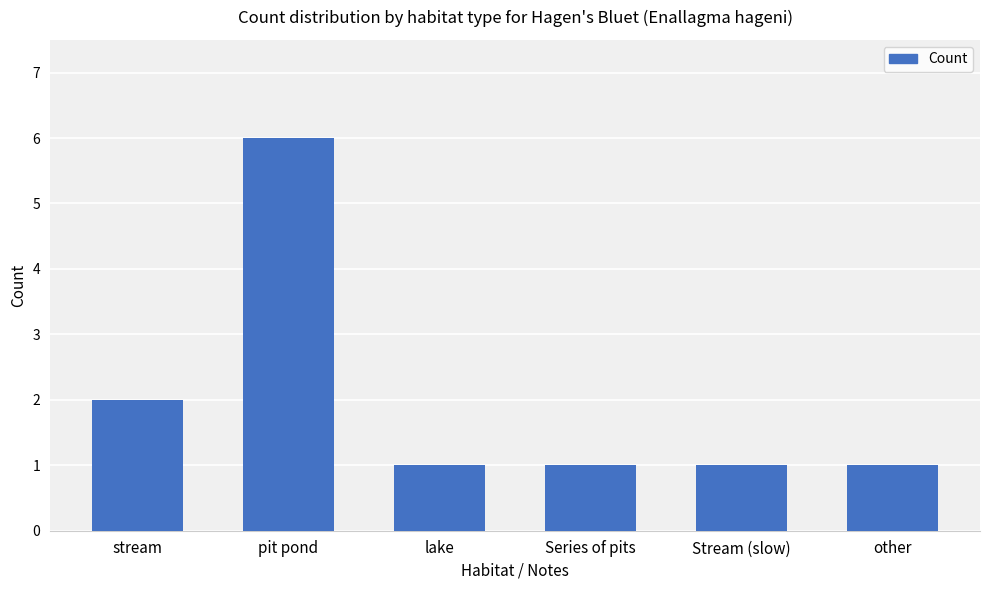

Reading left to right, extract all data points from this chart.

stream=2	pit pond=6	lake=1	Series of pits=1	Stream (slow)=1	other=1